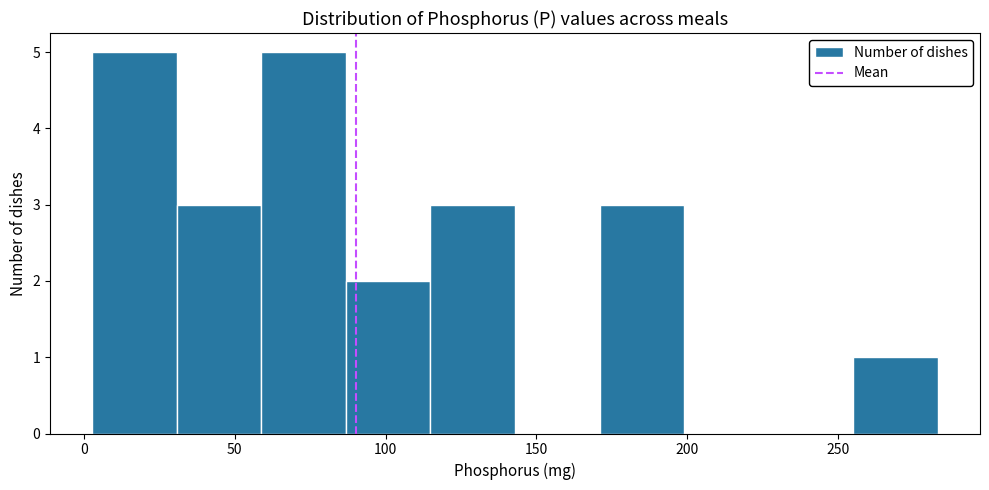

Reading left to right, list every bar in this chart as the range it spans on the x-axis followed by its height. Neither the bar edges nor the heights are printed on the chart, so give them approximately, as read against the axes.

5 to 30: 5
30 to 60: 3
60 to 85: 5
85 to 115: 2
115 to 145: 3
145 to 170: 0
170 to 200: 3
200 to 225: 0
225 to 255: 0
255 to 285: 1